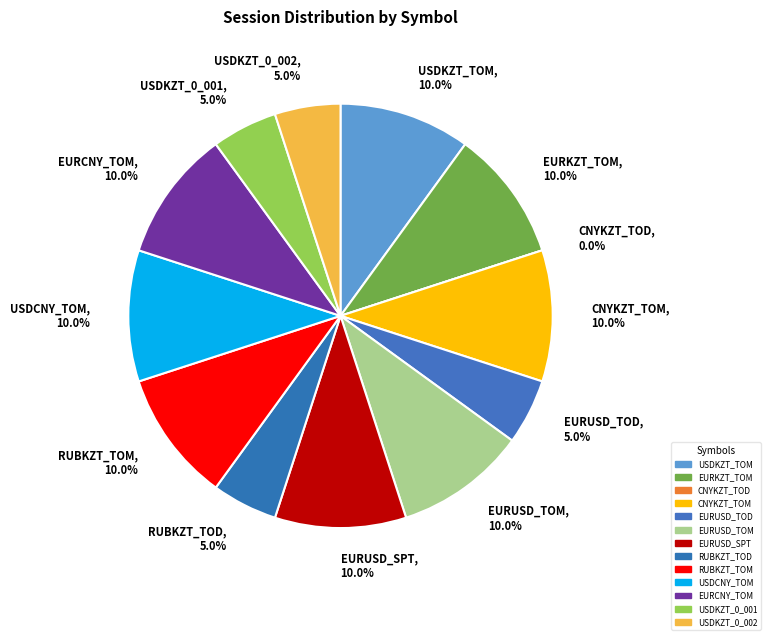

Approximately how many times larger is the value at USDKZT_0_001 compared to EURCNY_TOM?

0.5